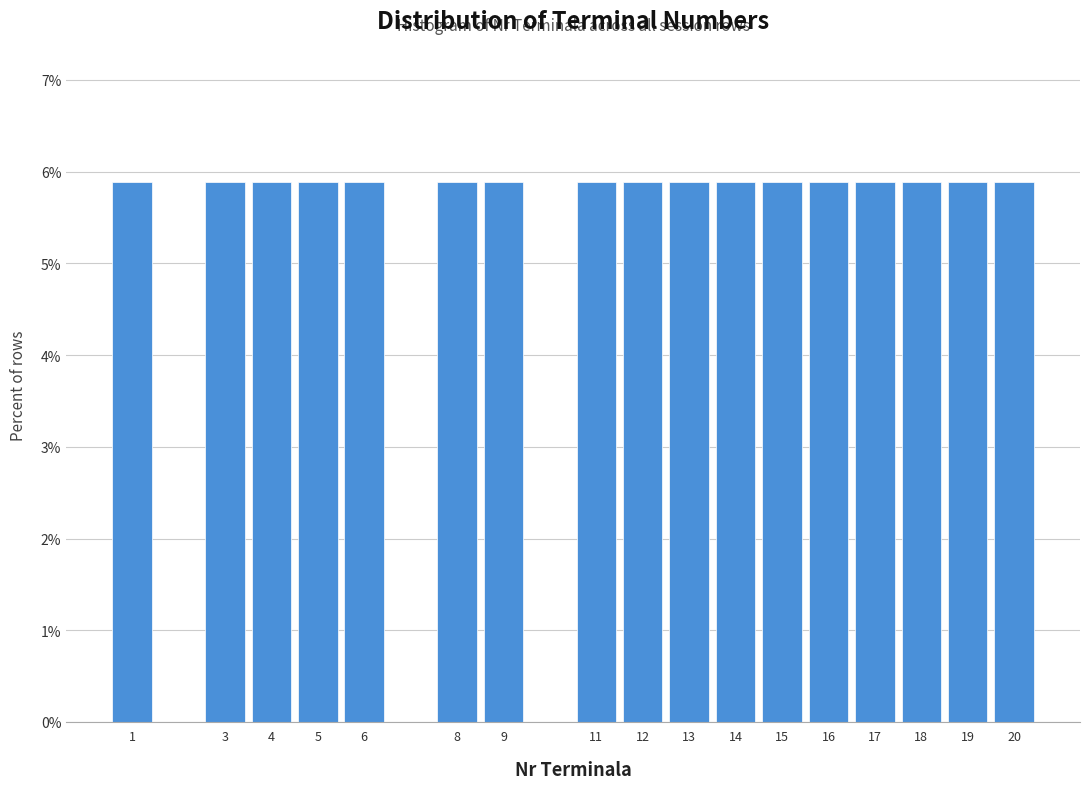

Reading left to right, list every bar in this chart as the range it spans on the x-axis followed by its height. The values are not printed on the chart, so give them approximately, as read against the axis.

0.5 to 1.5: 5.9
1.5 to 2.5: 0
2.5 to 3.5: 5.9
3.5 to 4.5: 5.9
4.5 to 5.5: 5.9
5.5 to 6.5: 5.9
6.5 to 7.5: 0
7.5 to 8.5: 5.9
8.5 to 9.5: 5.9
9.5 to 10.5: 0
10.5 to 11.5: 5.9
11.5 to 12.5: 5.9
12.5 to 13.5: 5.9
13.5 to 14.5: 5.9
14.5 to 15.5: 5.9
15.5 to 16.5: 5.9
16.5 to 17.5: 5.9
17.5 to 18.5: 5.9
18.5 to 19.5: 5.9
19.5 to 20.5: 5.9